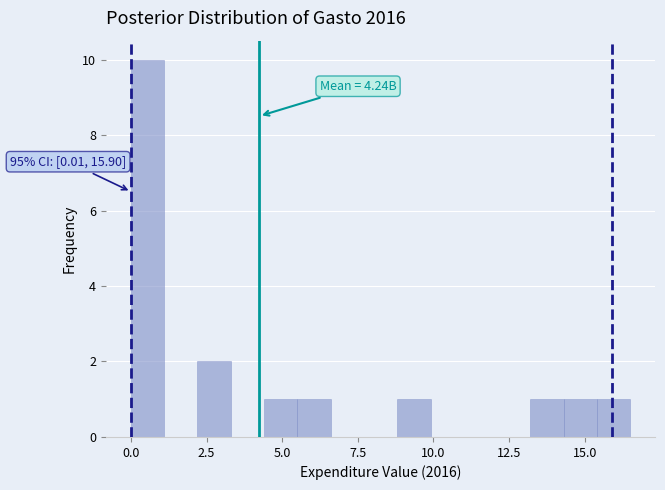

Around what value on the x-axis is the tallest bar? Give the approximate position of its centre, as read against the axis.

0.5